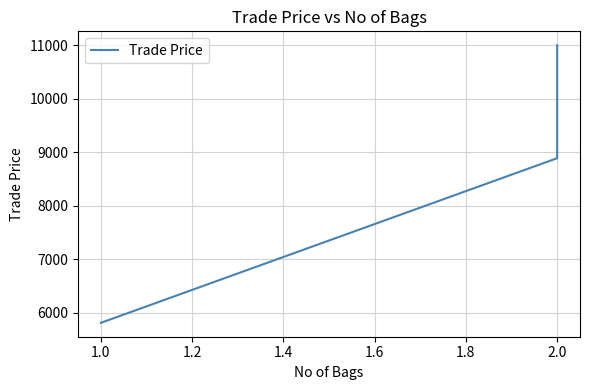

Reading right to left, what are all the values shown in this chart?

11000	8888	5810